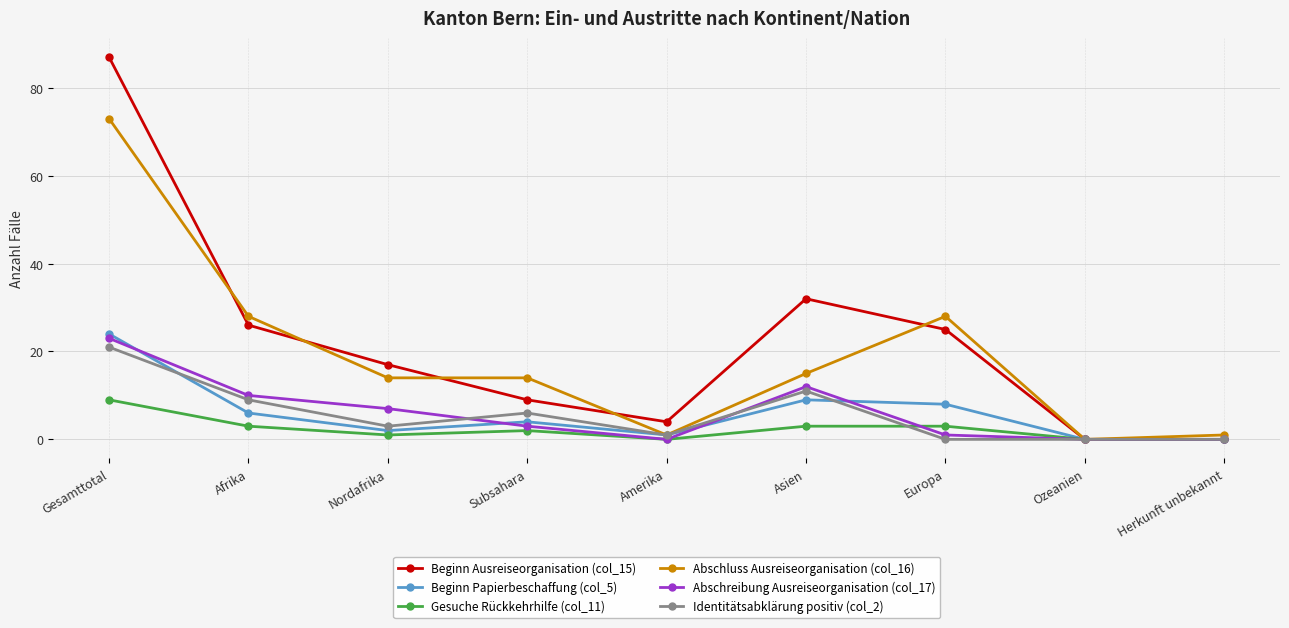

The value of Abschluss Ausreiseorganisation (col_16) at Ozeanien is 27. True or false?

False